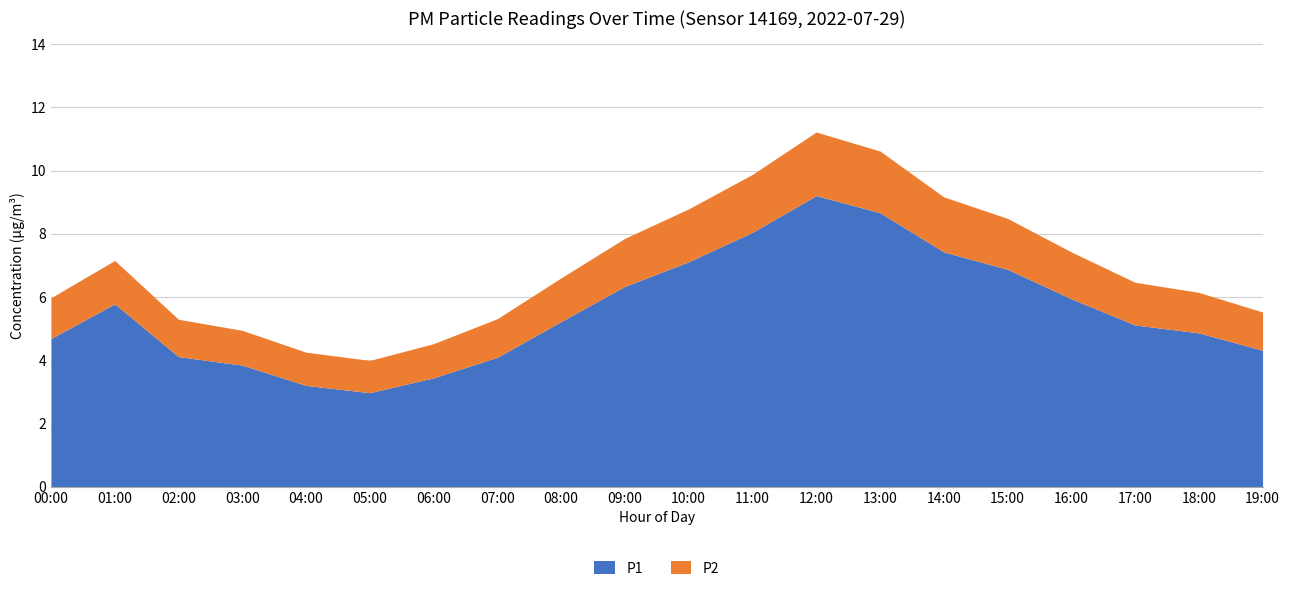

What is the average value of the P1 series?

5.6